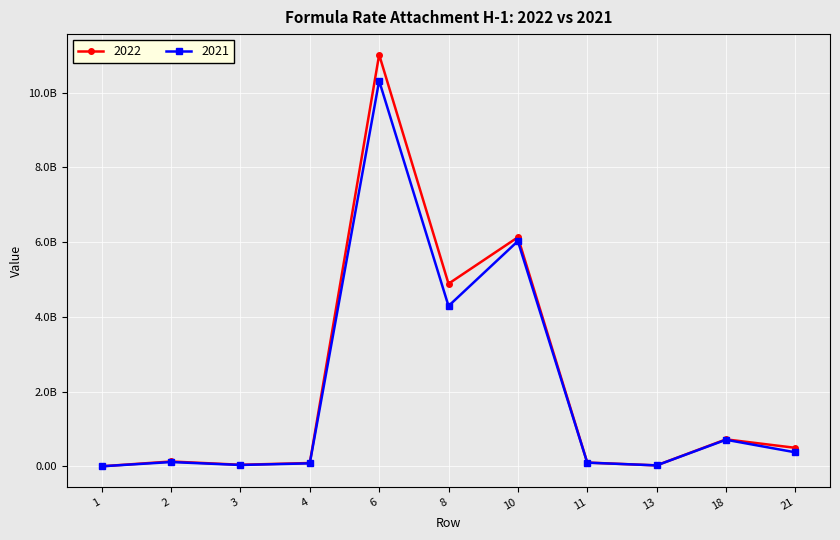

Does the chart have visible grid lines?

Yes